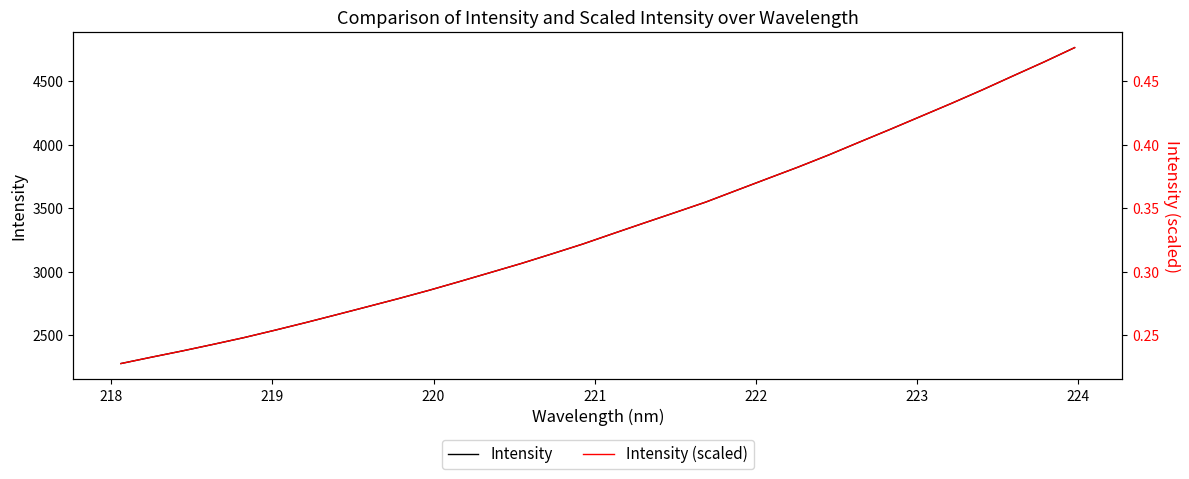

Is it true that Intensity equals 1233.8 at 10?

False